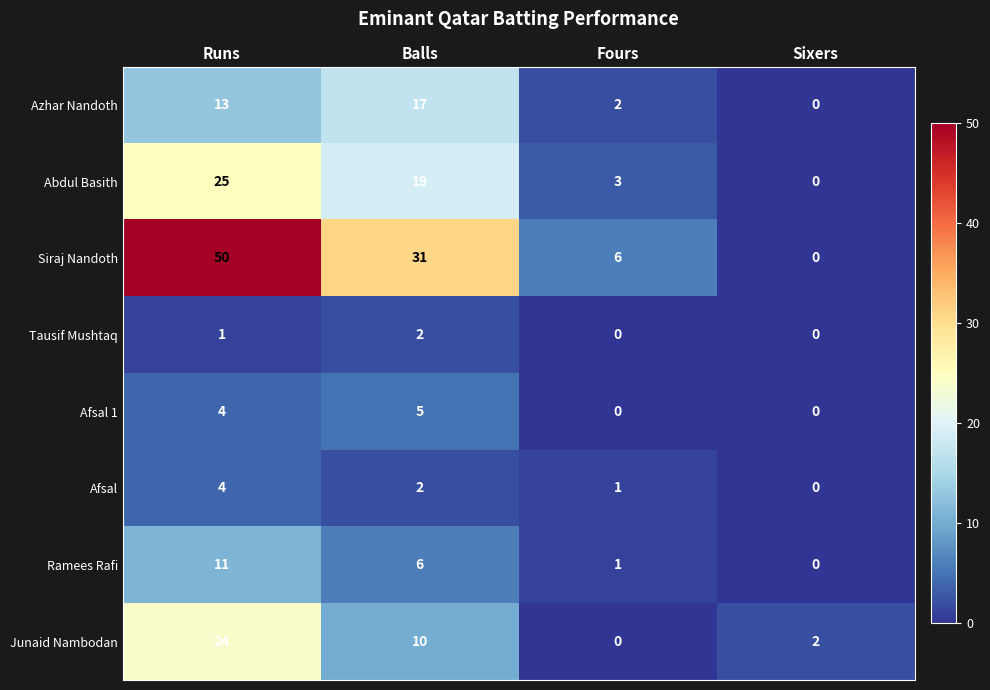

What is the average value of the Junaid Nambodan series?

9